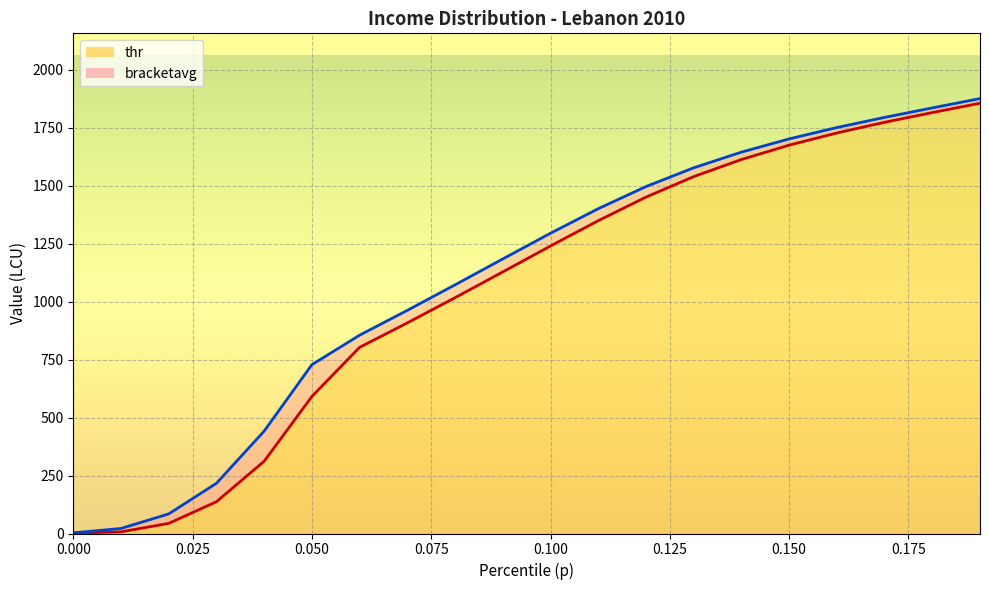

Is it true that bracketavg_line equals 1903.4 at 11?

False